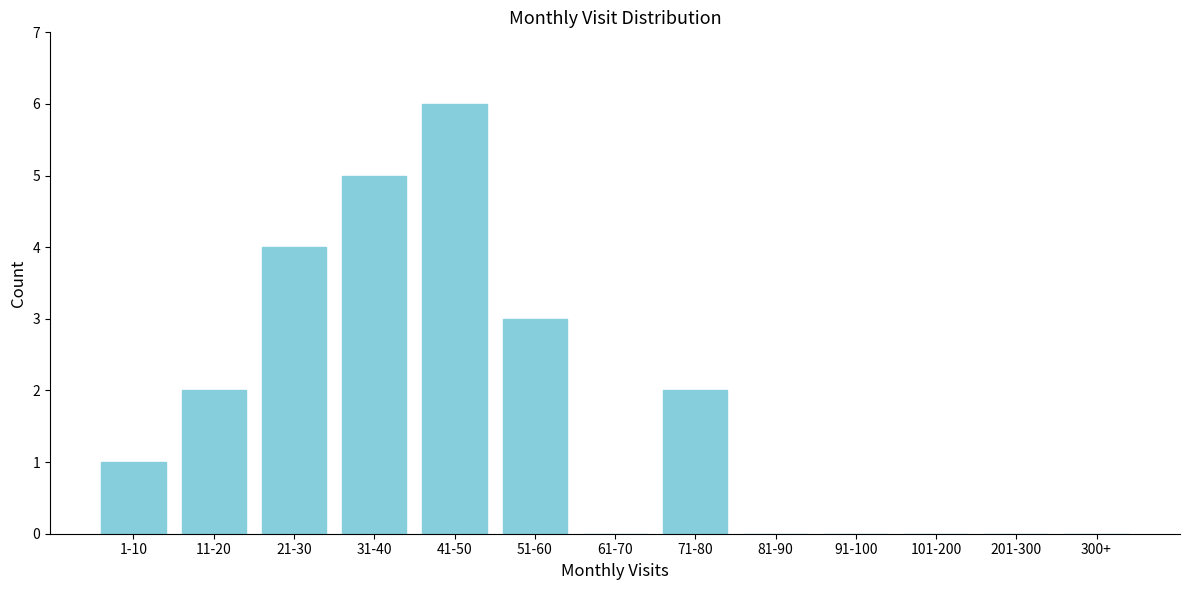

Reading right to left, what are all the values shown in this chart?

300+=0	201-300=0	101-200=0	91-100=0	81-90=0	71-80=2	61-70=0	51-60=3	41-50=6	31-40=5	21-30=4	11-20=2	1-10=1